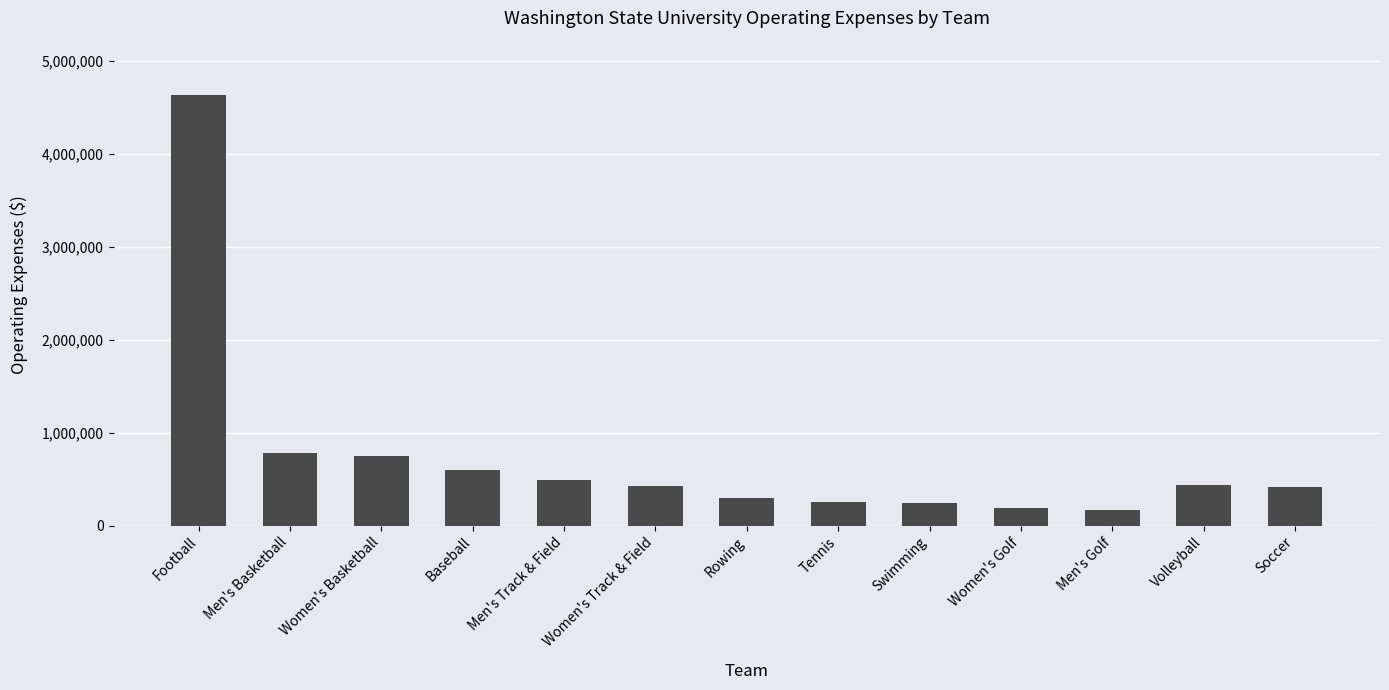

How many distinct data groups are displayed?

1